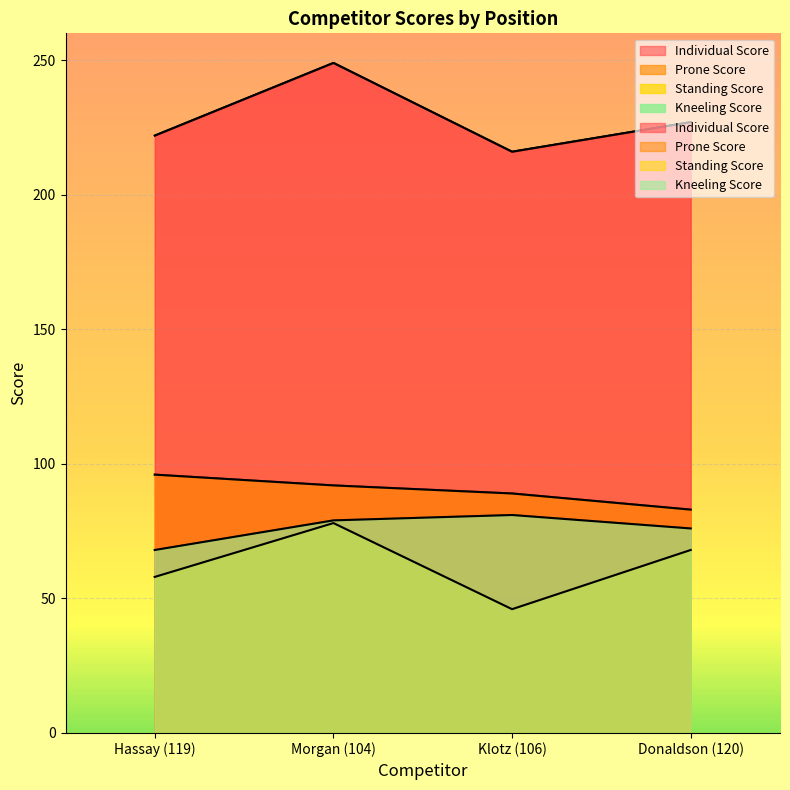

What is the label of the 4th point from the left?

Donaldson (120)